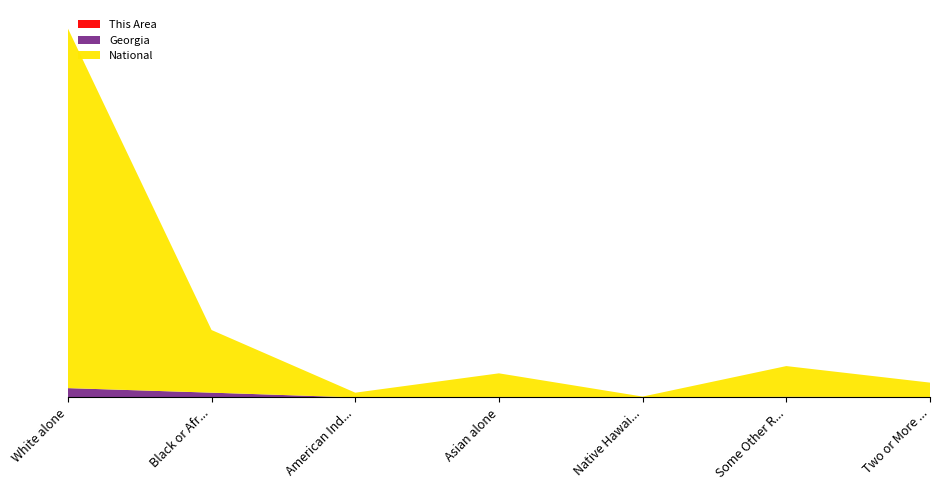

Reading left to right, transcribe all the data shown in this chart.

This Area: White alone=5437	Black or African American alone=25165	American Indian and Alaska Native=131	Asian alone=268	Native Hawaiian and Other Pacific=13	Some Other Race alone=2010	Two or More Races=688
Georgia: White alone=5787440	Black or African American alone=2950435	American Indian and Alaska Native=32151	Asian alone=314467	Native Hawaiian and Other Pacific=6799	Some Other Race alone=388872	Two or More Races=207489
National: White alone=223553265	Black or African American alone=38929319	American Indian and Alaska Native=2932248	Asian alone=14674252	Native Hawaiian and Other Pacific=540013	Some Other Race alone=19107368	Two or More Races=9009073